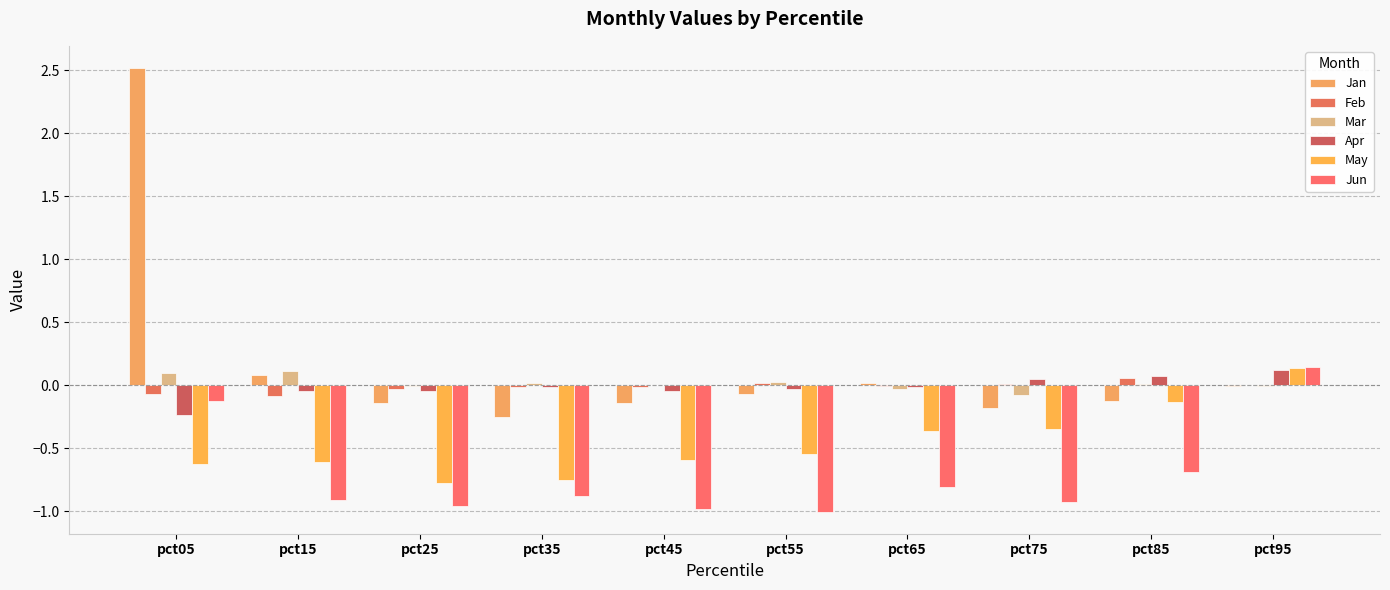

What is the difference between the highest and lowest values at pct45?

1.0